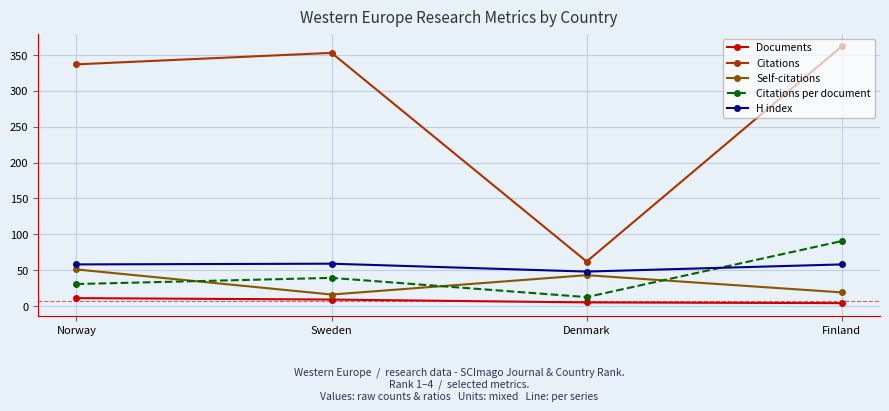

What is the sum of all Citations per document values?

172.8